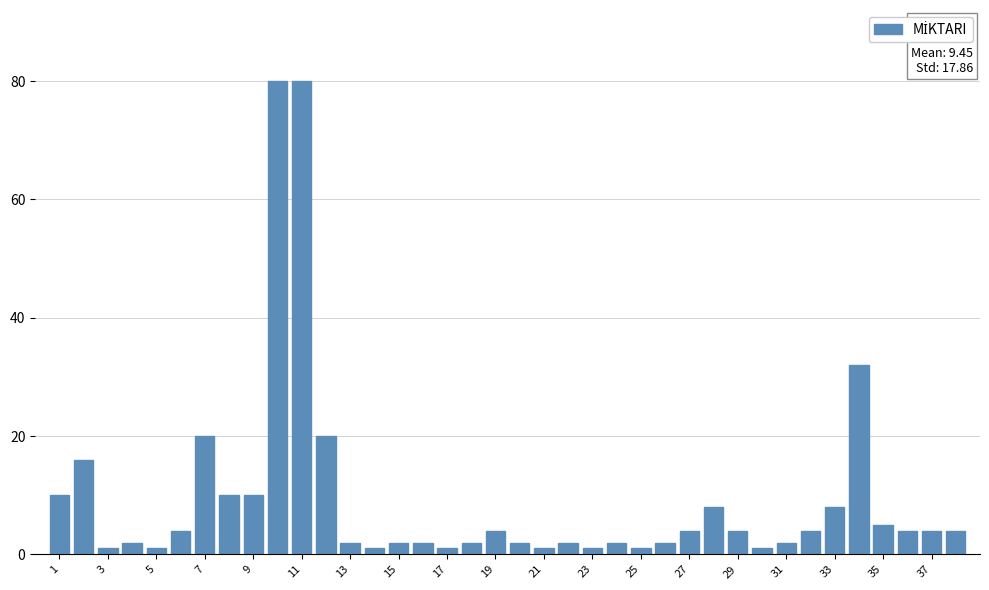

What is the maximum value shown in the chart?

80